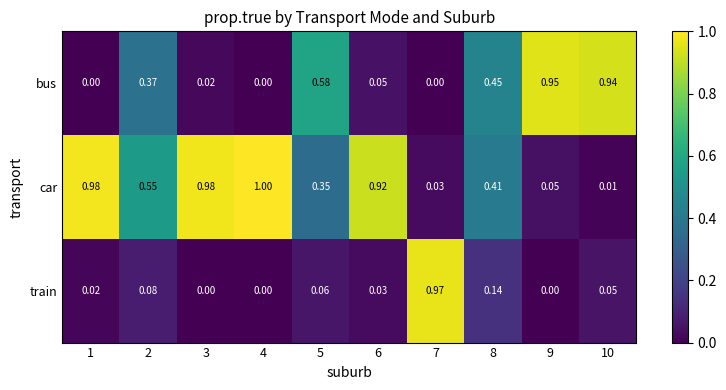

At 6, list the series in order from largest to smallest.

car, bus, train